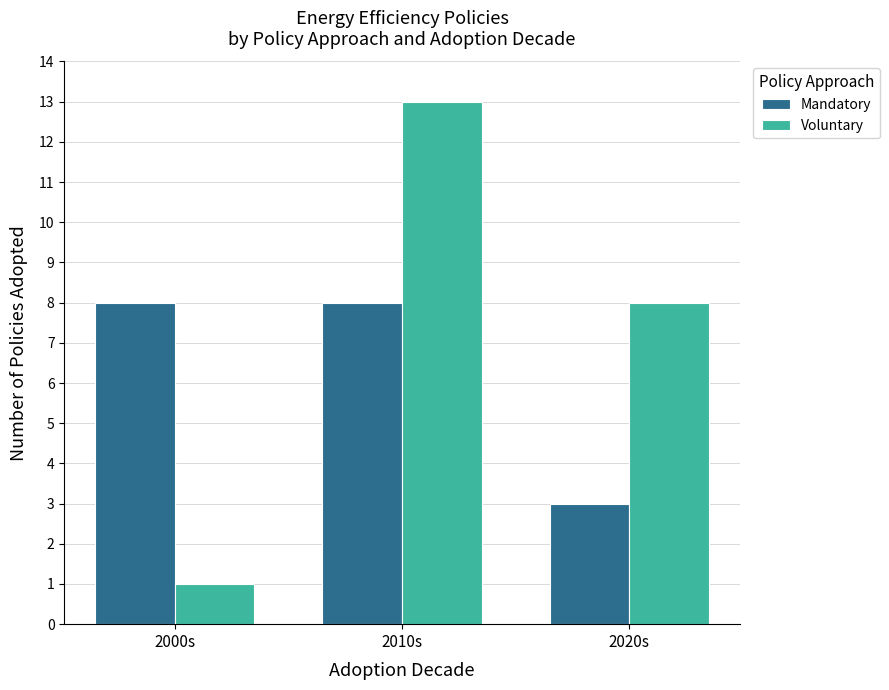

How many bars are there in total?

6